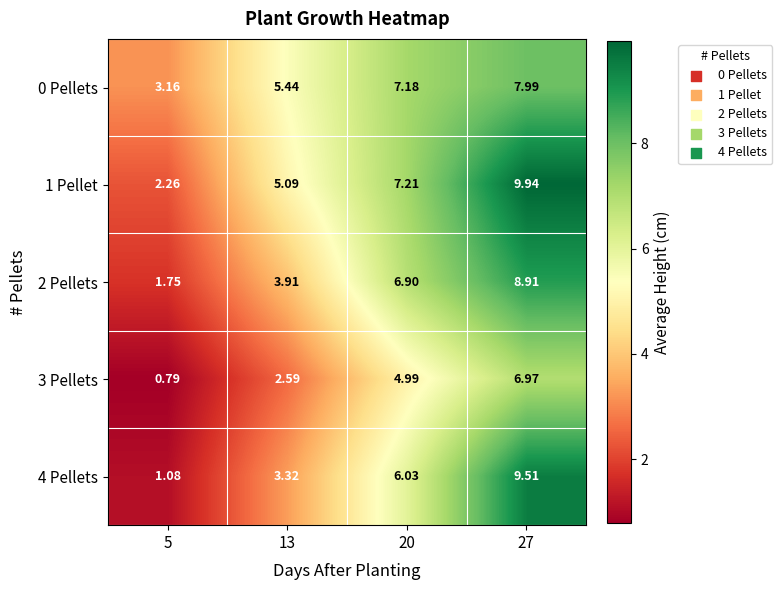

Is the value of 3 Pellets at 27 greater than the value of 0 Pellets at 5?

Yes